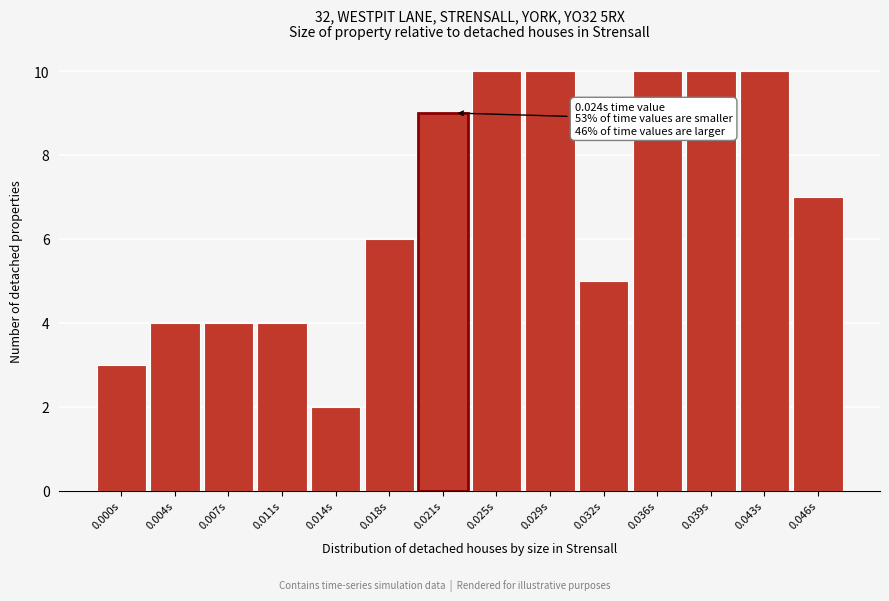

Reading left to right, extract all data points from this chart.

0.000s=3	0.004s=4	0.007s=4	0.011s=4	0.014s=2	0.018s=6	0.021s=9	0.025s=10	0.029s=10	0.032s=5	0.036s=10	0.039s=10	0.043s=10	0.046s=7